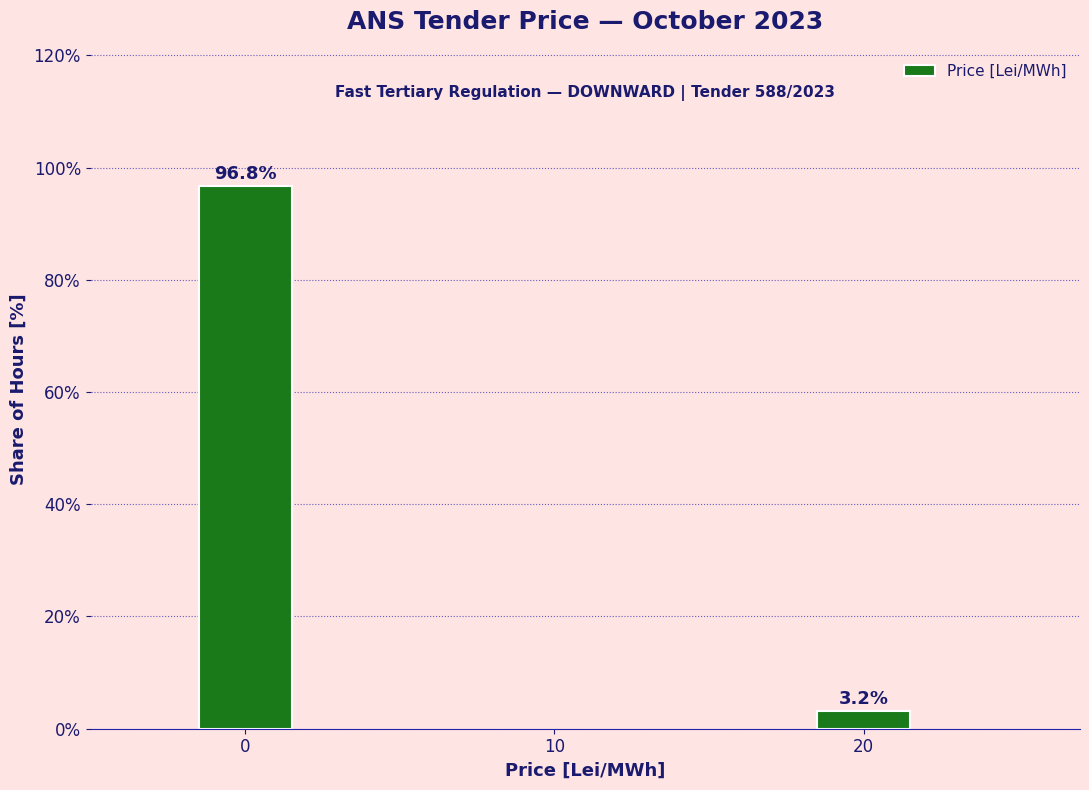

Reading left to right, extract all data points from this chart.

96.8	3.2